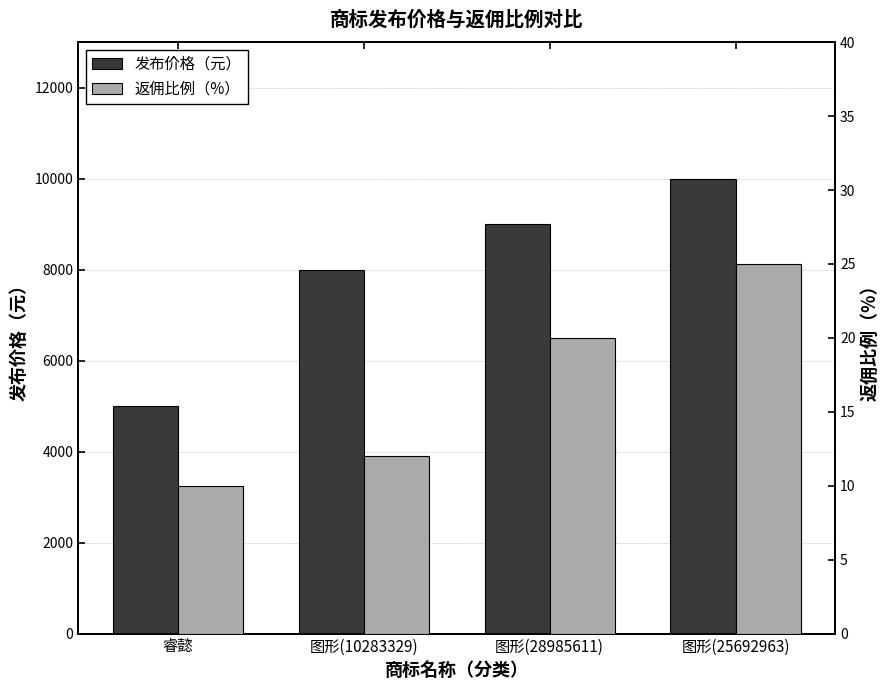

Rank the series by their average value, from lowest to highest.

返佣比例（%）, 发布价格（元）